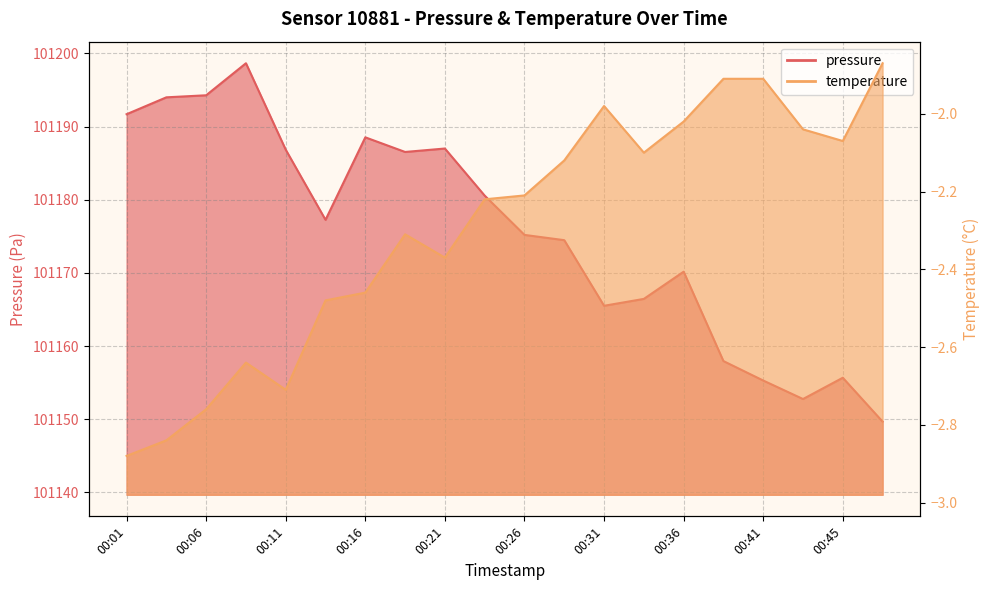

How many values in the temperature series are below -2?

16